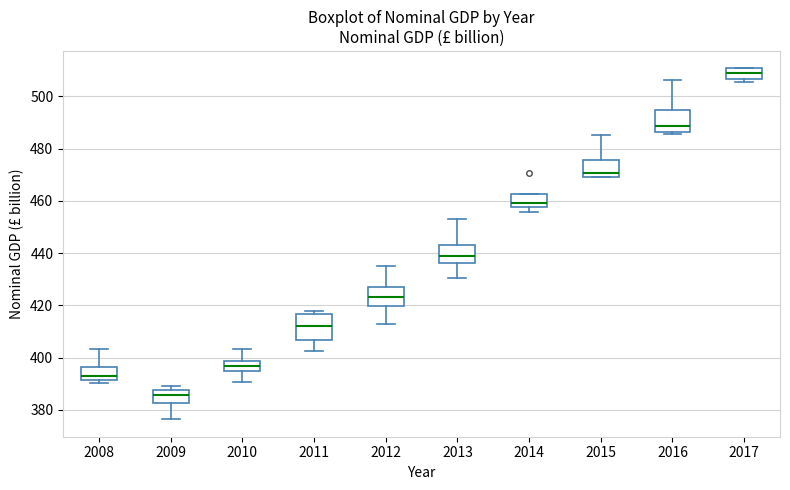

Which box has the lowest median line?

2009